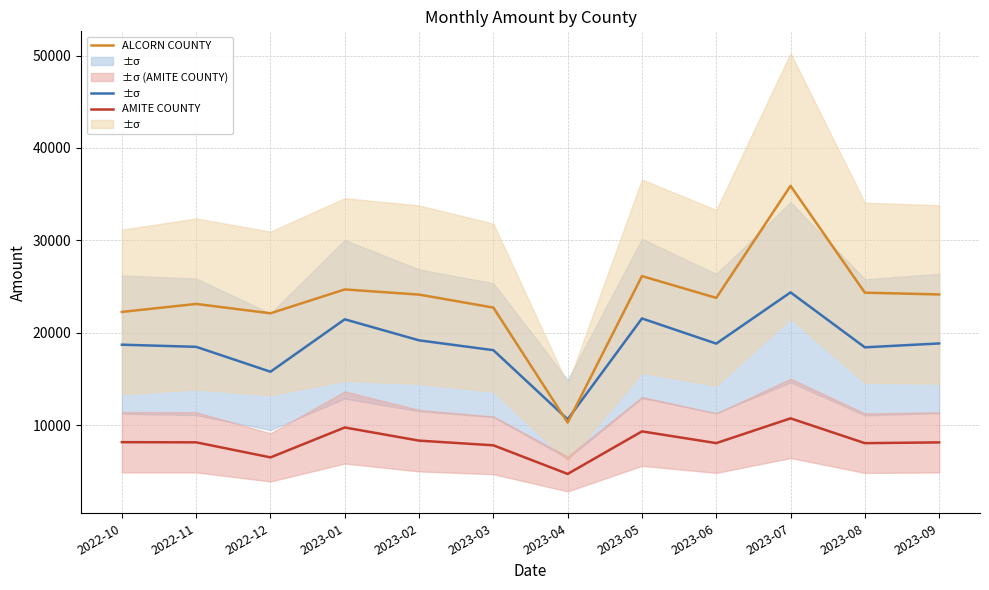

What is the approximate value of AMITE COUNTY at 2023-01?

9746.6